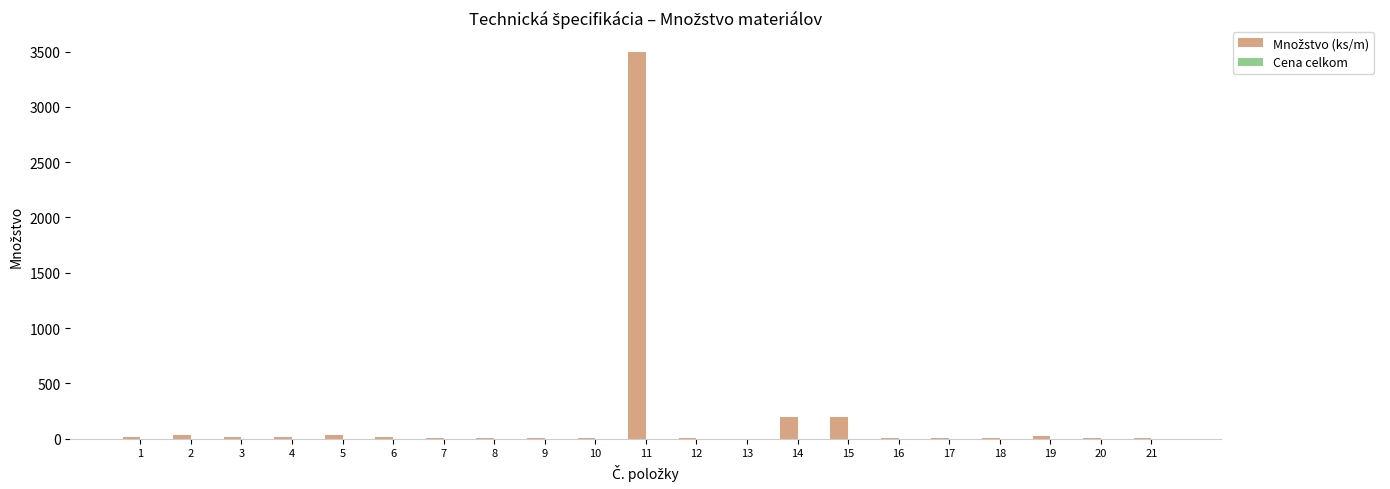

Are the bars horizontal?

No